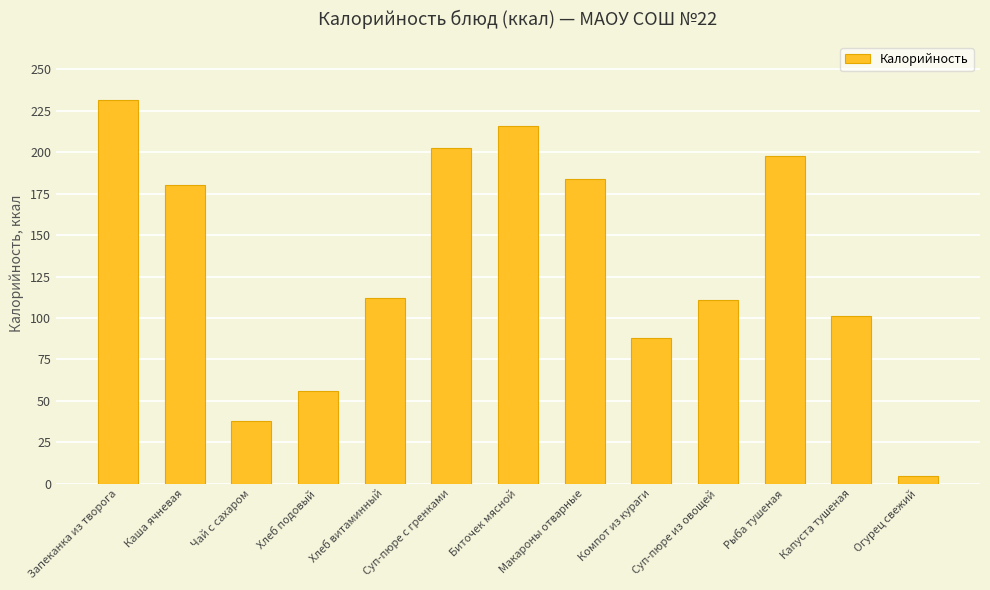

What is the difference between the maximum and minimum values?

227.1